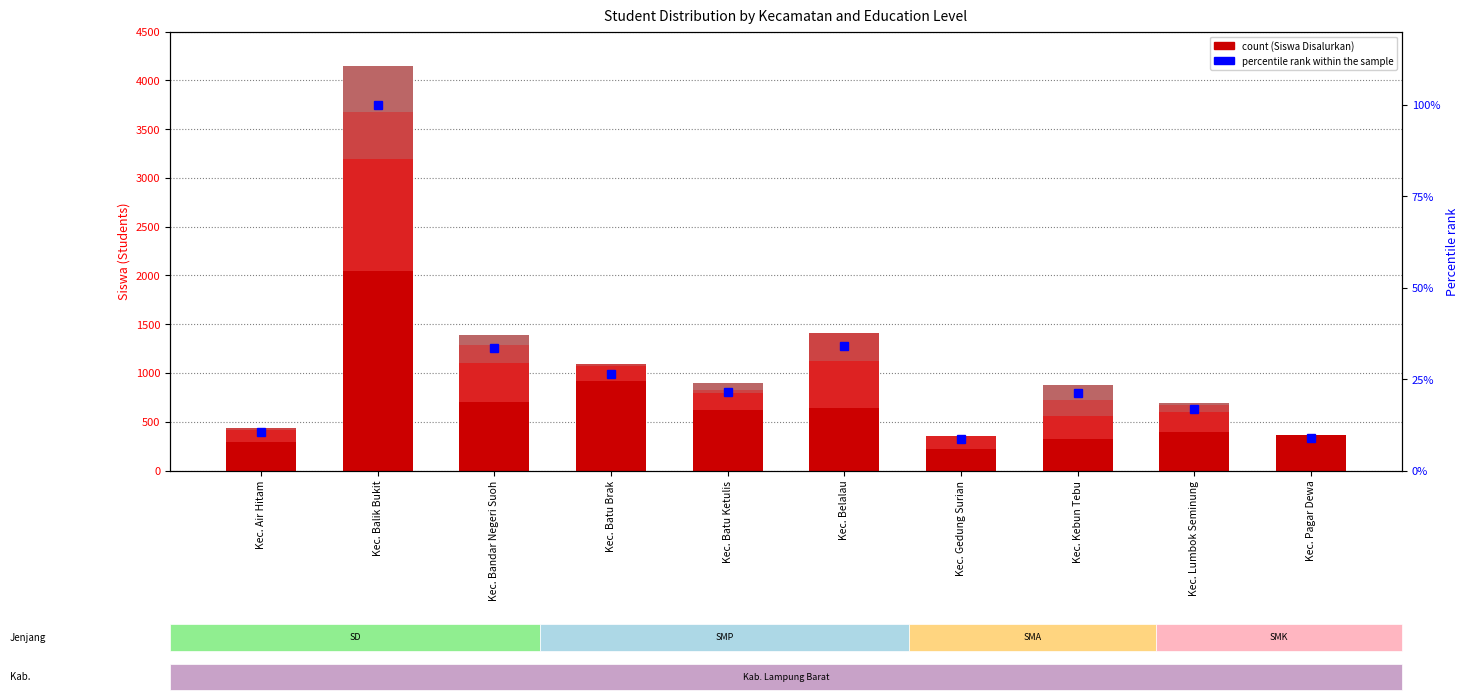

What is the label of the 10th bar from the left?

Kec. Pagar Dewa